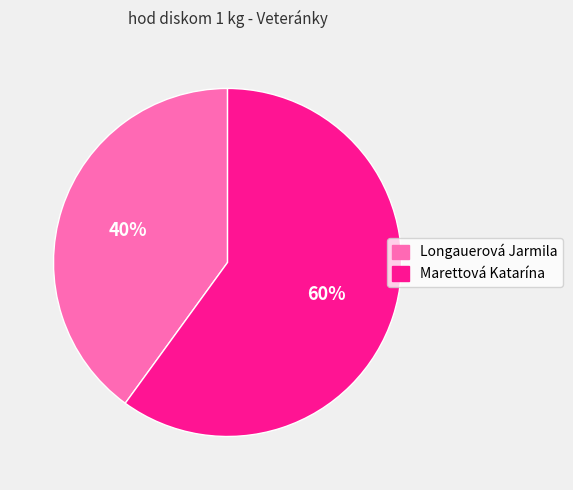

The Longauerová Jarmila slice represents 52% of the pie. True or false?

False